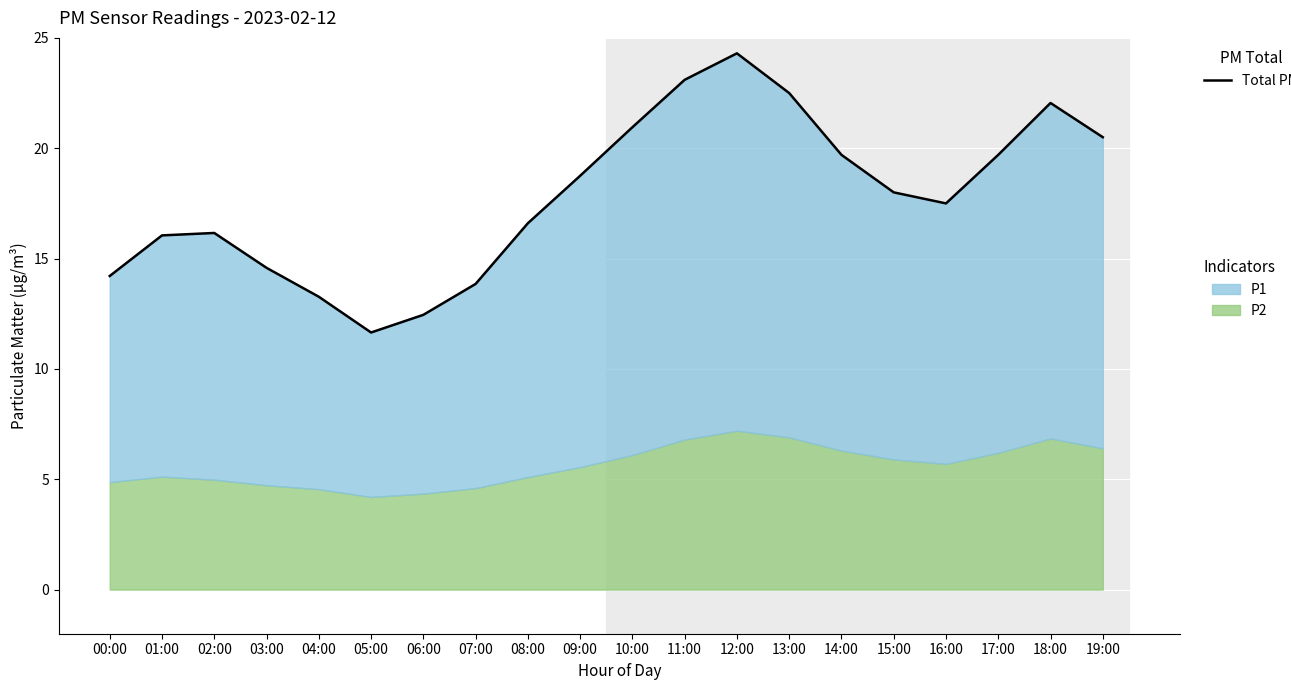

What is the difference between the second highest and second lowest values?

10.7